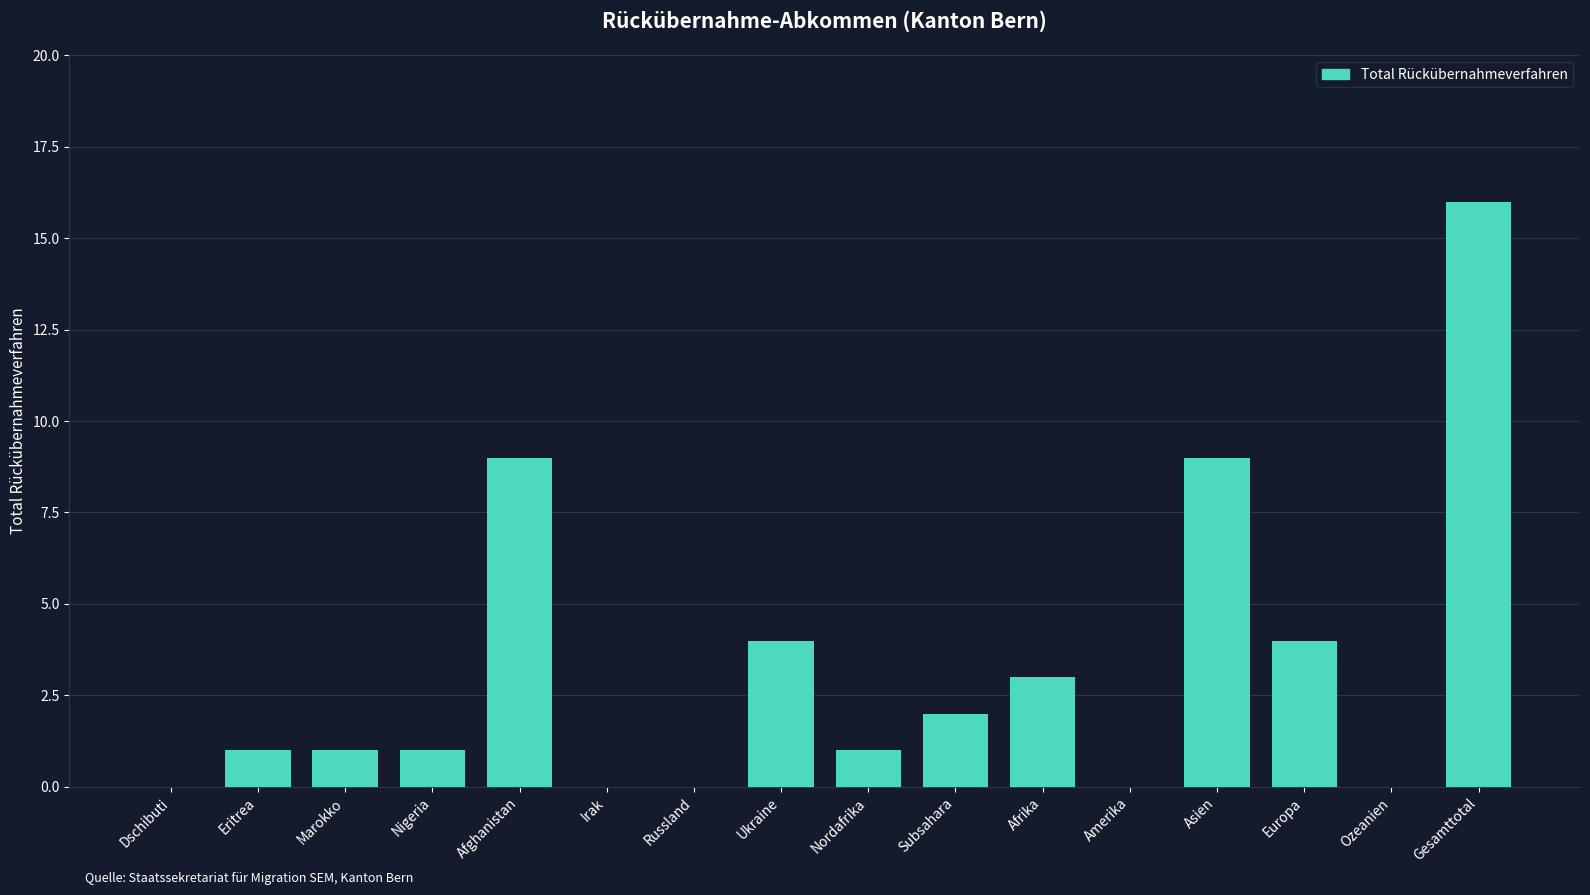

Reading left to right, extract all data points from this chart.

Dschibuti=0	Eritrea=1	Marokko=1	Nigeria=1	Afghanistan=9	Irak=0	Russland=0	Ukraine=4	Nordafrika=1	Subsahara=2	Afrika=3	Amerika=0	Asien=9	Europa=4	Ozeanien=0	Gesamttotal=16